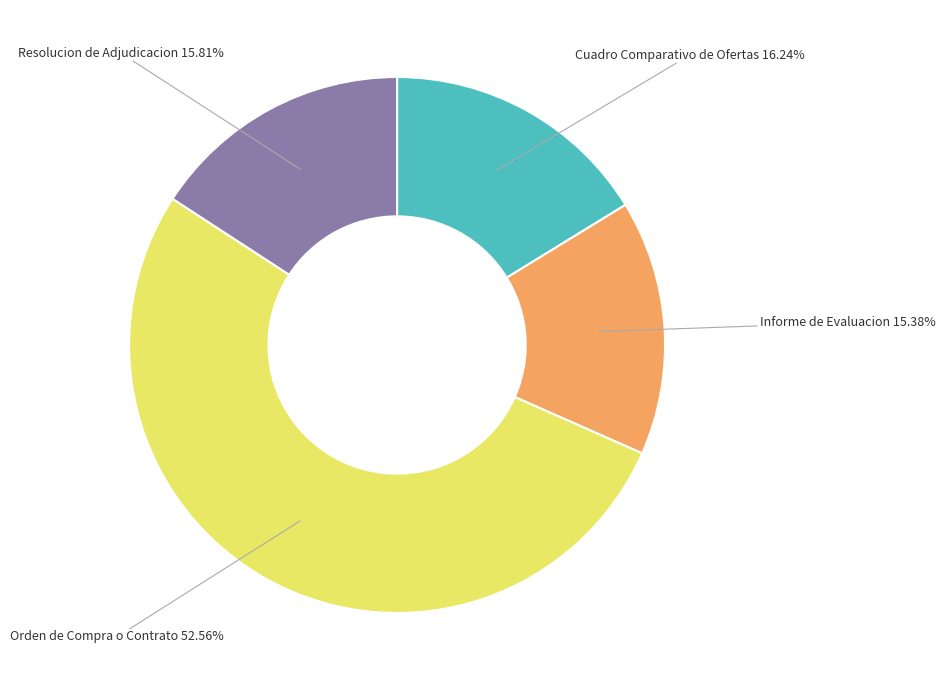

Count the number of slices in the pie.

4